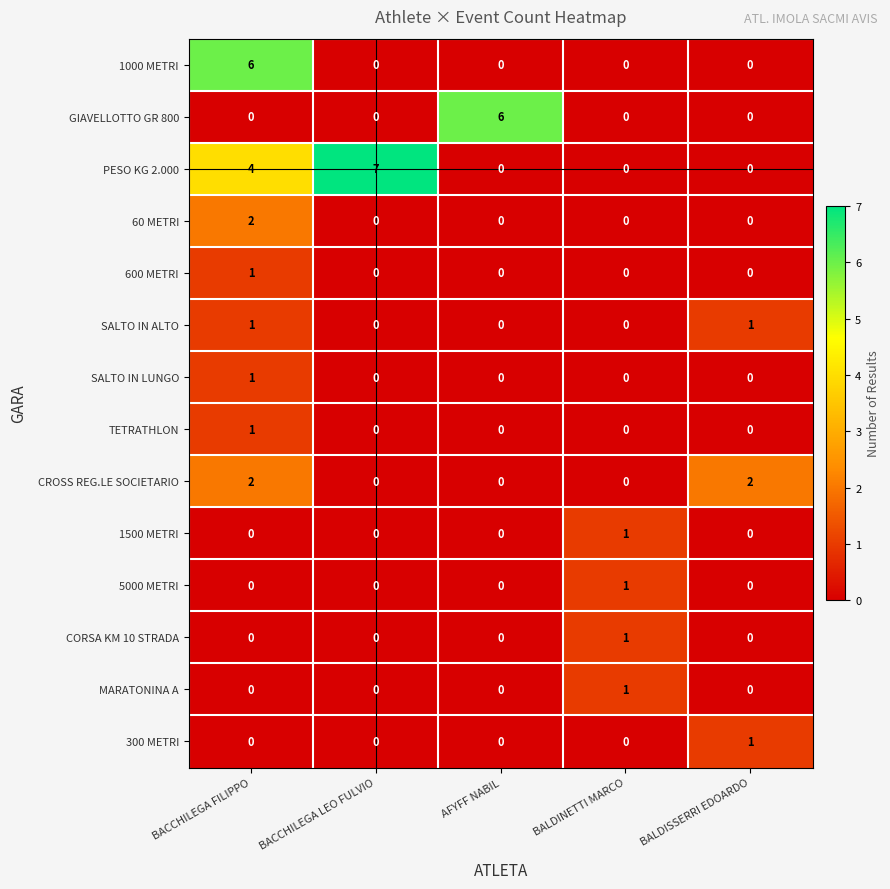

What is the greatest value displayed?

7